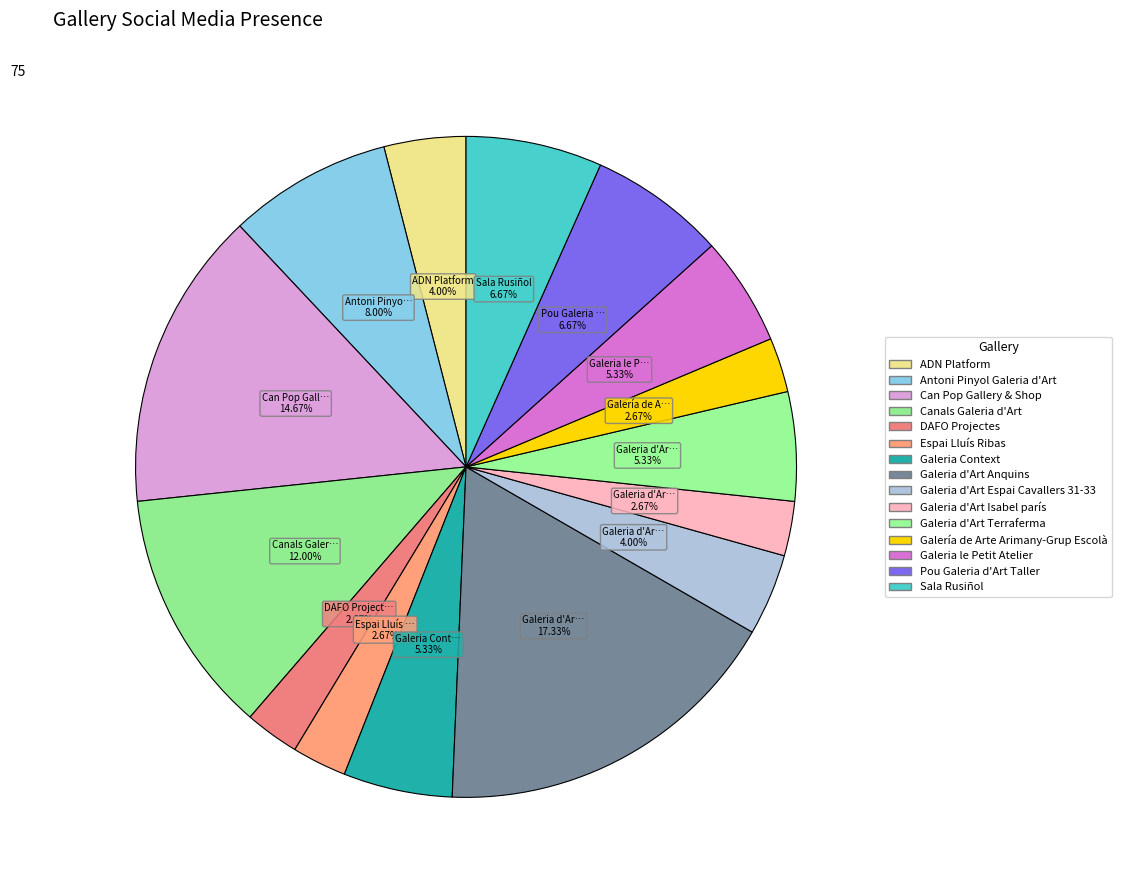

To the nearest percent, what is the combined percentage of Antoni Pinyol Galeria d'Art and Galeria d'Art Espai Cavallers 31-33?

12%